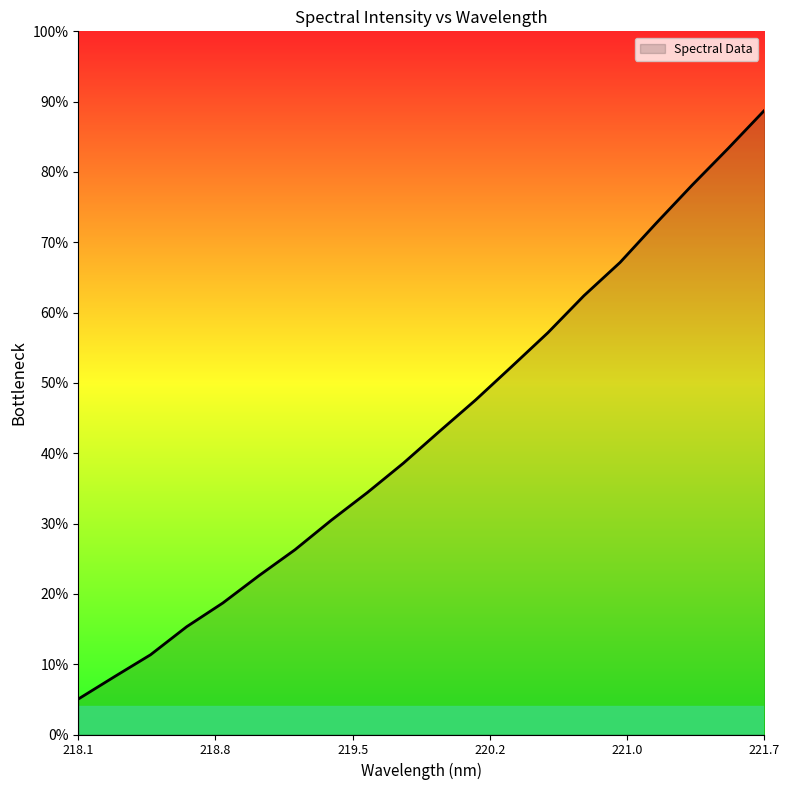

Is this an area chart (filled region under the line)?

Yes